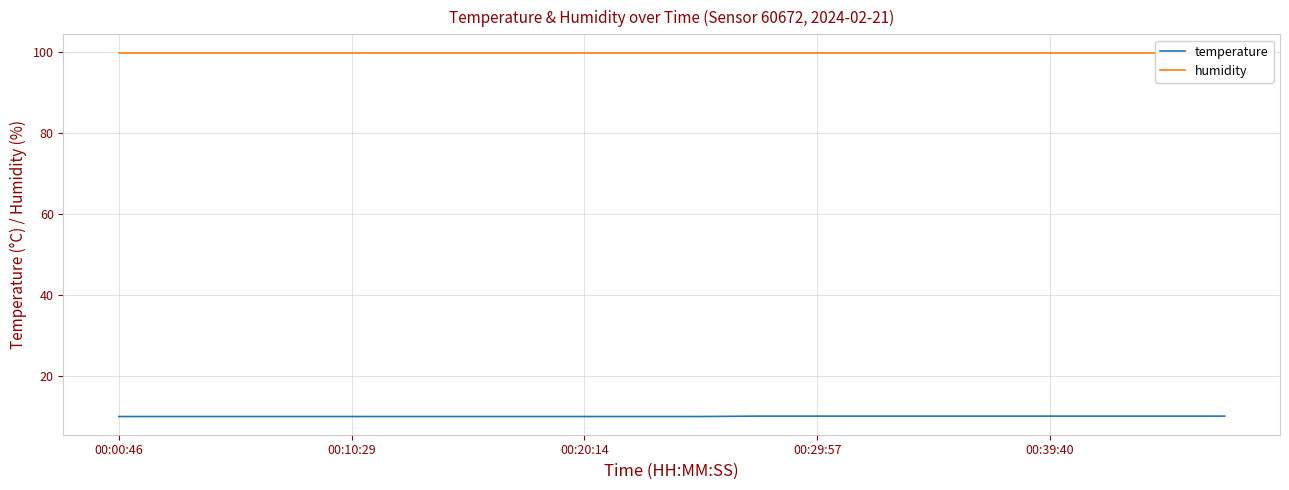

The value of temperature at 00:29:57 is 2.9. True or false?

False